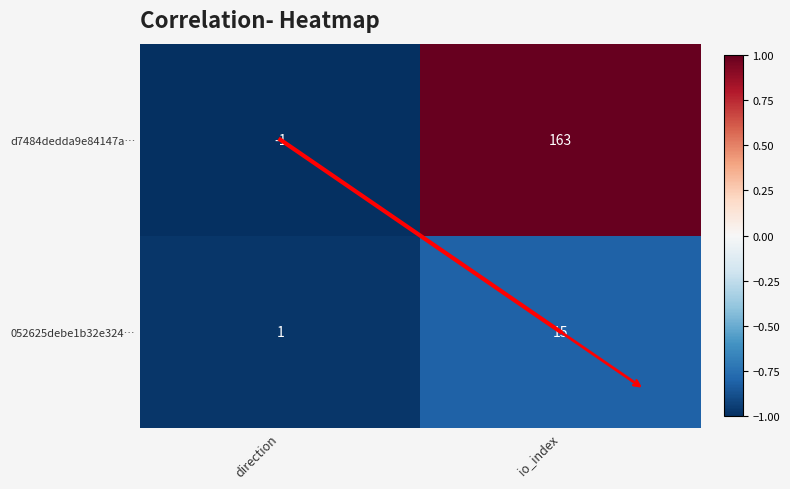

What is the sum of all d7484dedda9e84147a… values?

162